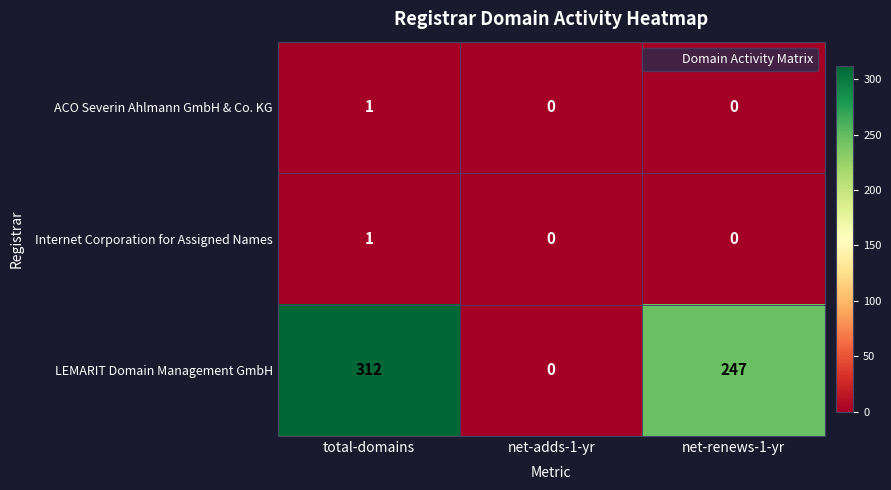

Which category has the highest value in the Internet Corporation for Assigned Names series?

total-domains